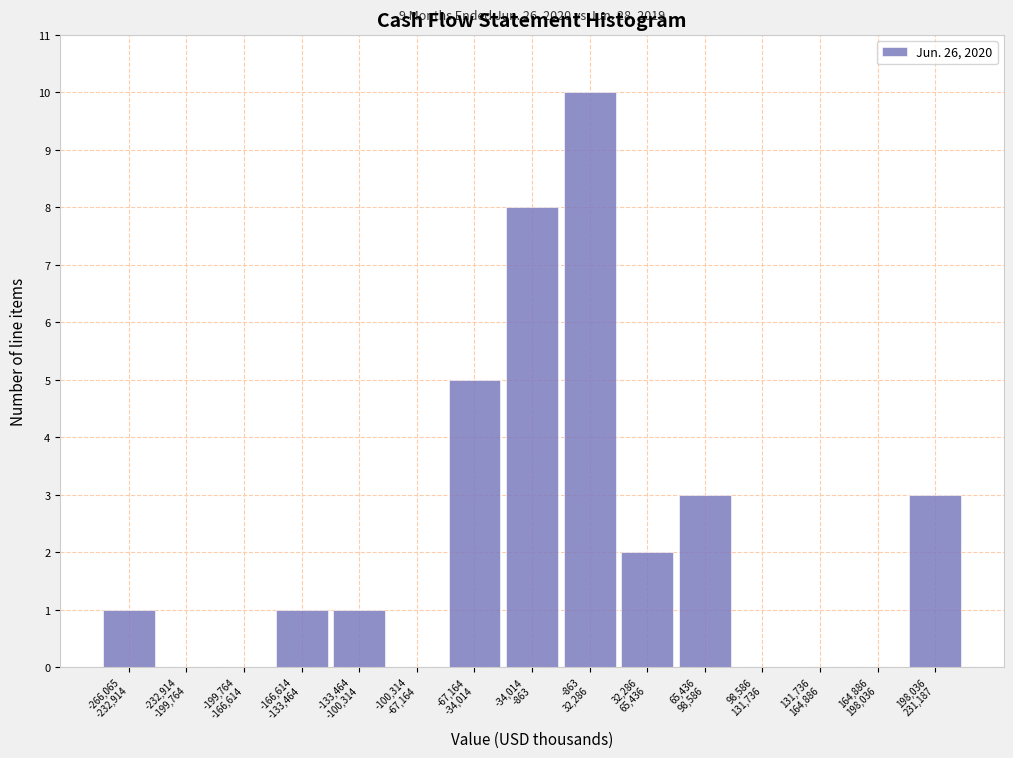

What is the greatest value displayed?

10